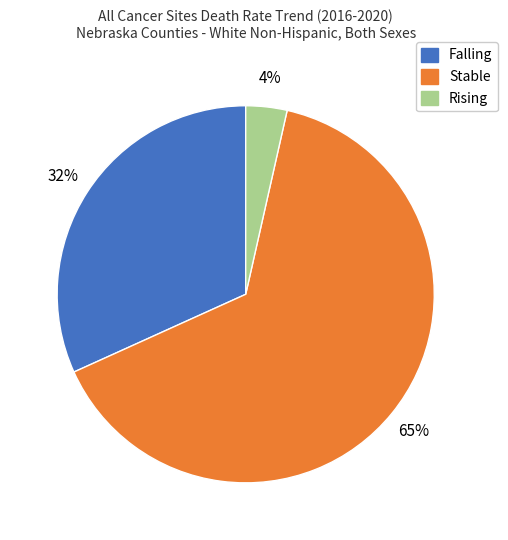

To the nearest percent, what is the average slice percentage?

33%